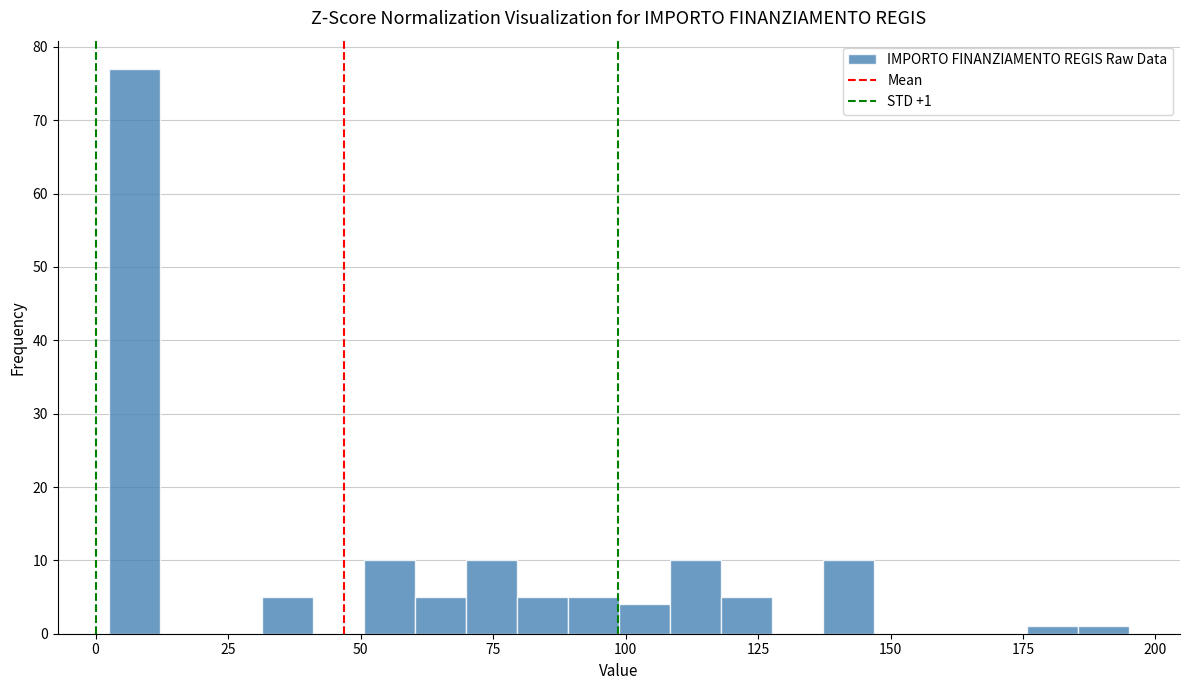

Around what value on the x-axis is the tallest bar? Give the approximate position of its centre, as read against the axis.

5